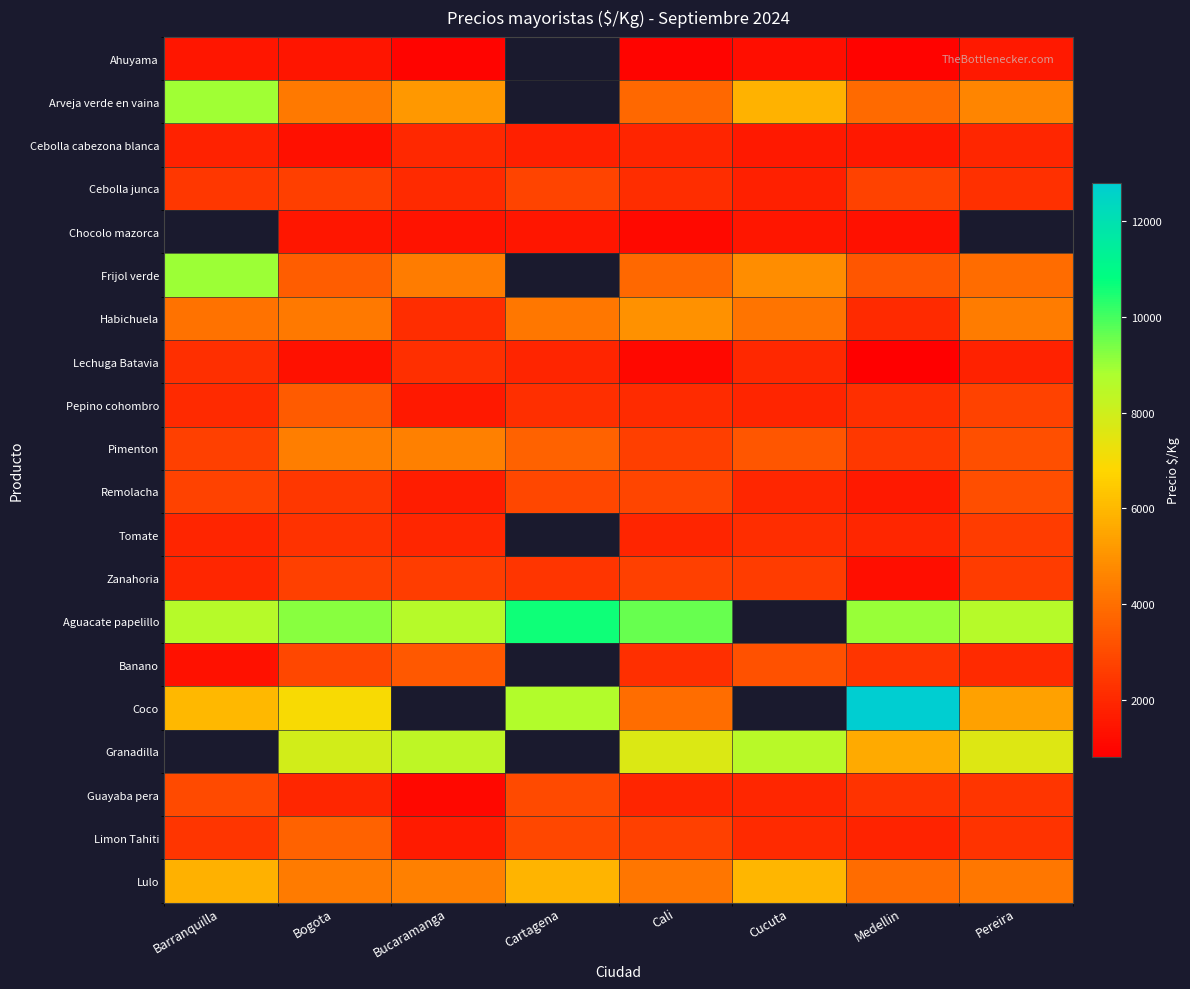

Rank the series by their maximum value, from highest to lowest.

Chocolo mazorca, Aguacate papelillo, Frijol verde, Arveja verde en vaina, Lulo, Habichuela, Pimenton, Limon Tahiti, Coco, Pepino cohombro, Remolacha, Granadilla, Guayaba pera, Banano, Cebolla junca, Zanahoria, Tomate, Lechuga Batavia, Cebolla cabezona blanca, Ahuyama